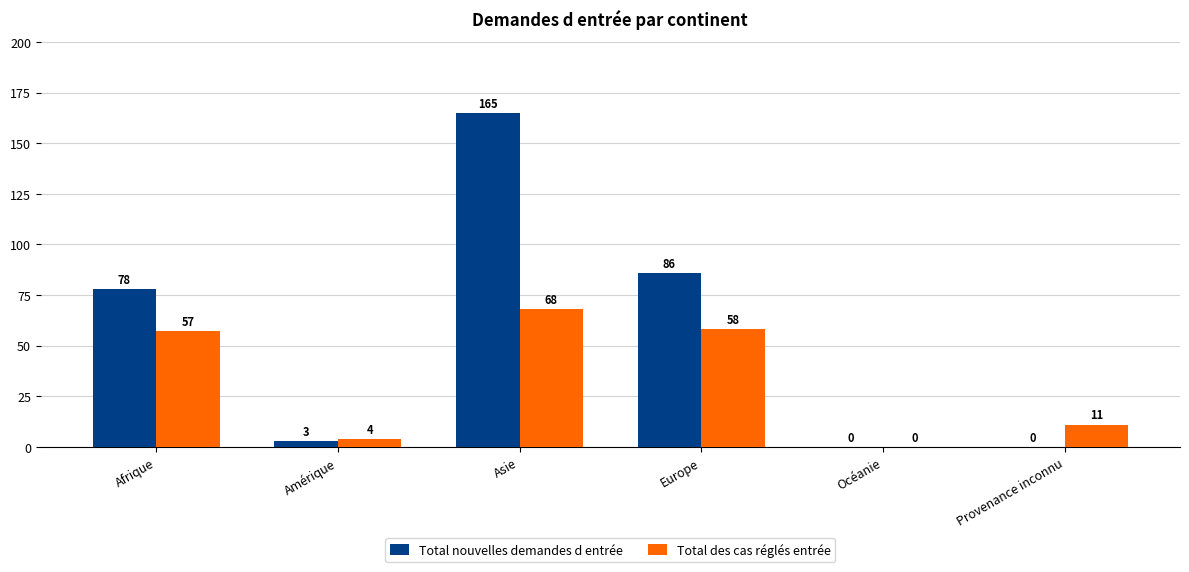

What is the total value across all series at Afrique?

135